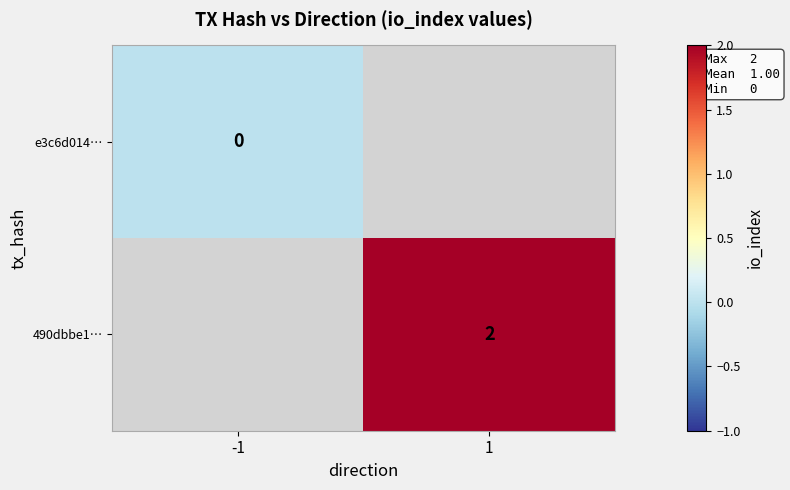

True or false: 490dbbe1… has a value of 2 at 1.

True